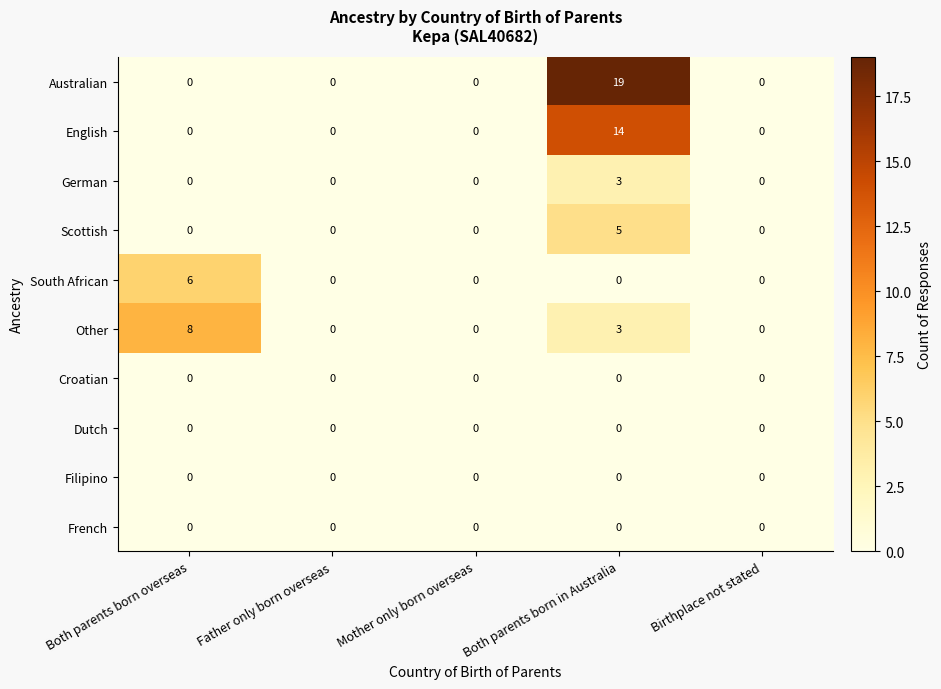

The German series shows -1 at Birthplace not stated. True or false?

False